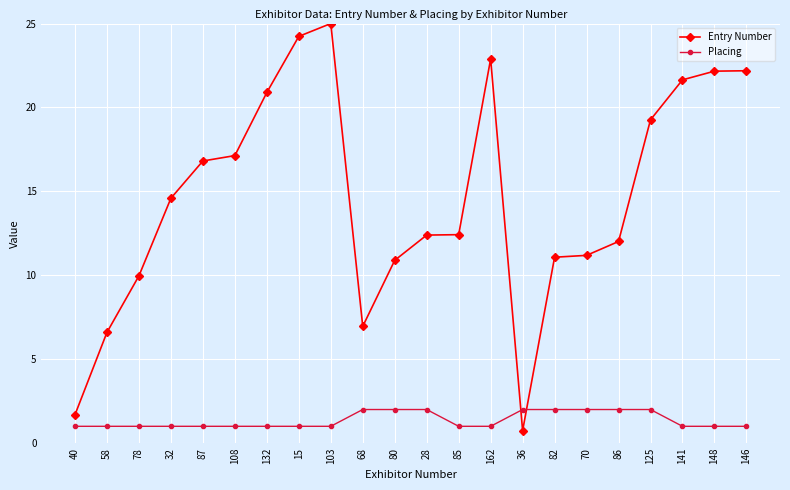

After their last crossing, which series has the higher values: Entry Number or Placing?

Entry Number